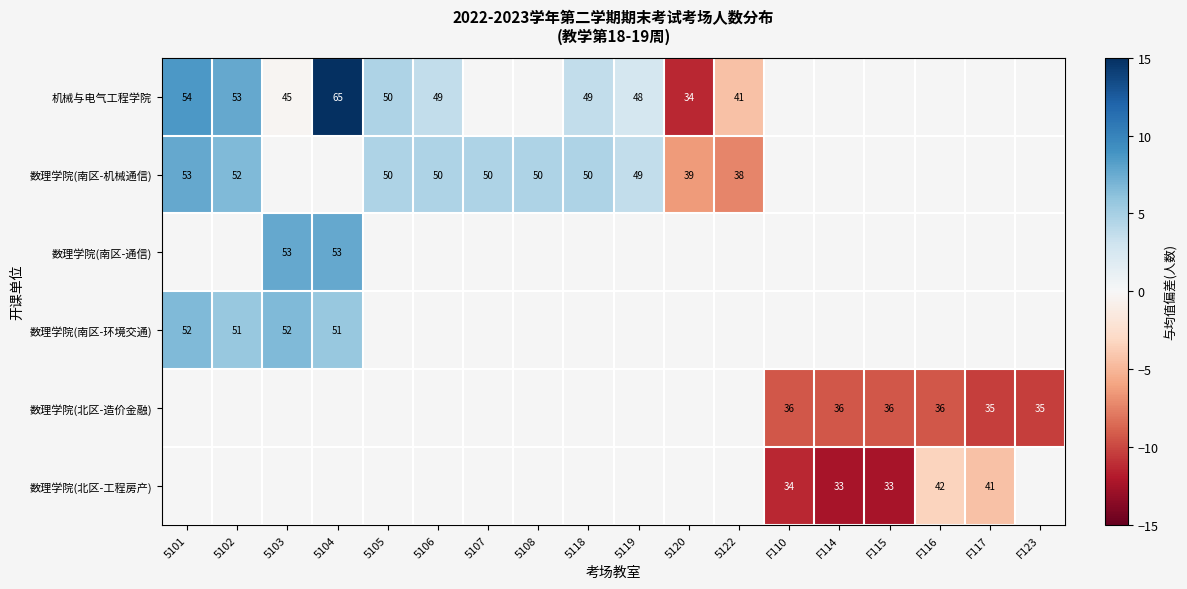

Is it true that 数理学院(南区-机械通信) equals 6.4 at 5119?

False